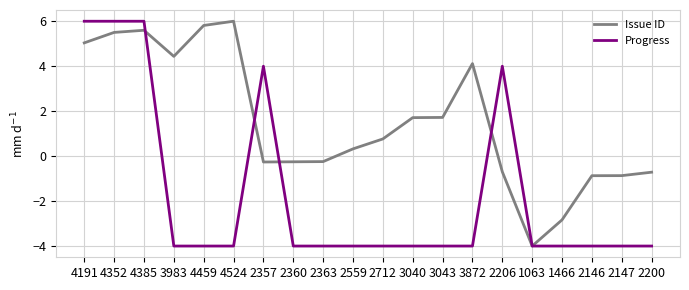

What is the minimum value shown in the chart?

-4.0